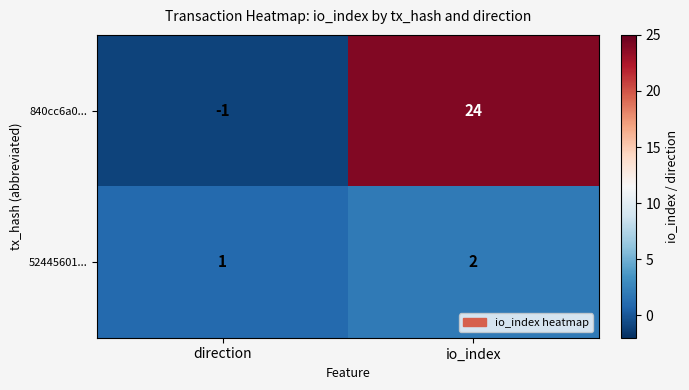

Which series has the largest range (max minus min)?

840cc6a0...